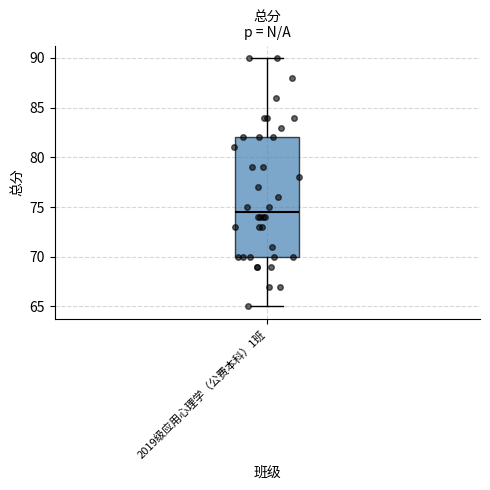

Transcribe this box plot: give where the median line is, the range the box spans, and where the two whiskers end, as read against the y-axis. The values are not printed on the chart, so give them approximately, as read against the axis.

median 74.5, box 70.0 to 82.0, whiskers 65.0 to 90.0